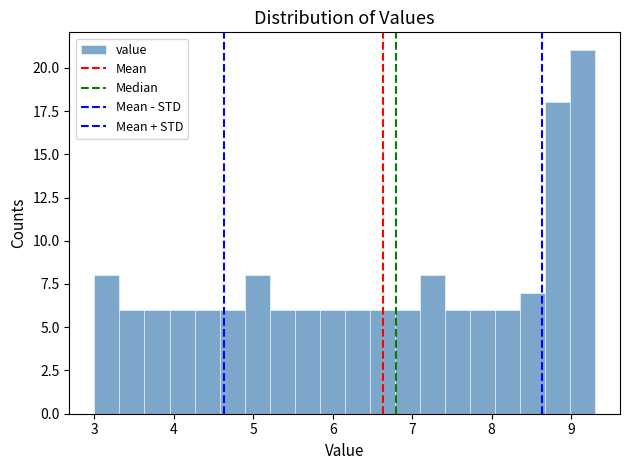

Around what value on the x-axis is the tallest bar? Give the approximate position of its centre, as read against the axis.

9.1